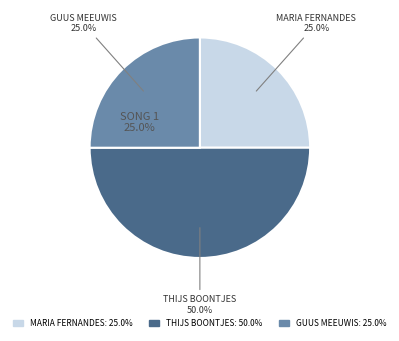

Does Maria Fernandes & Os Solitários represent more than half of the total?

No